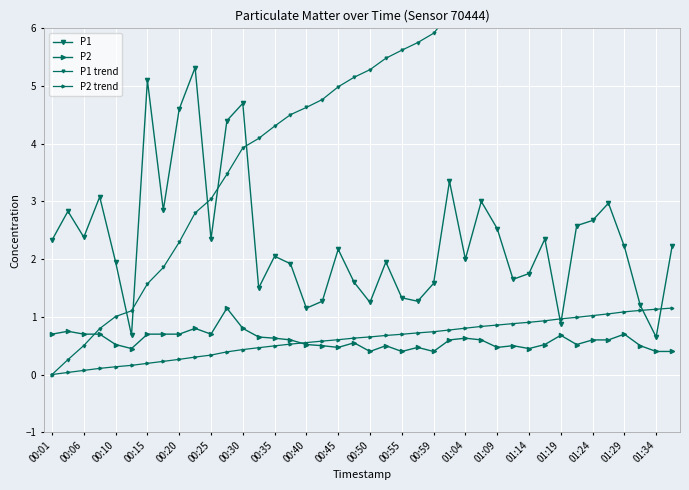

Where is the first local maximum for P1?

00:06